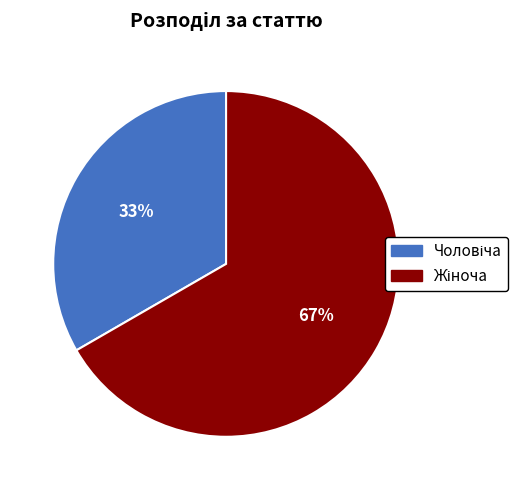

To the nearest percent, what is the average slice percentage?

50%